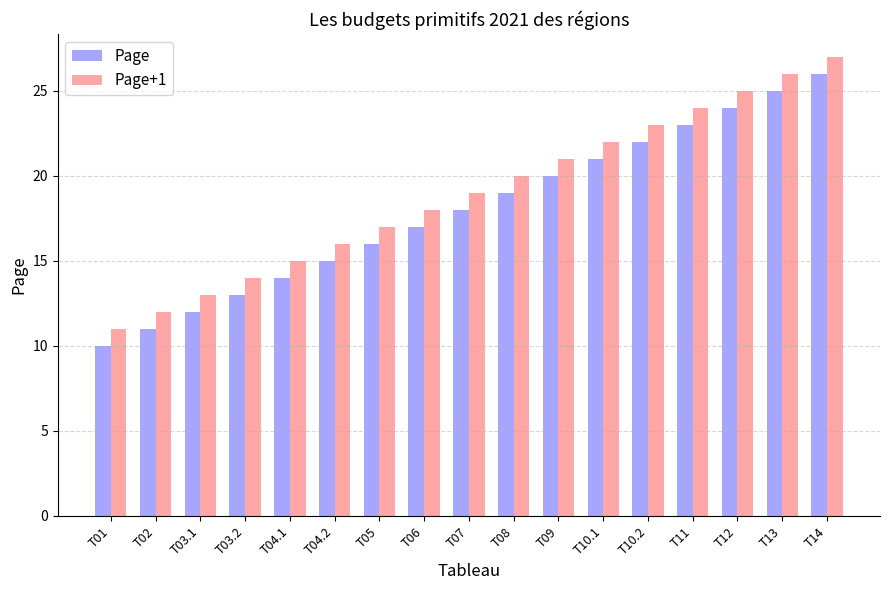

The value of Page at T03.1 is 12. True or false?

True